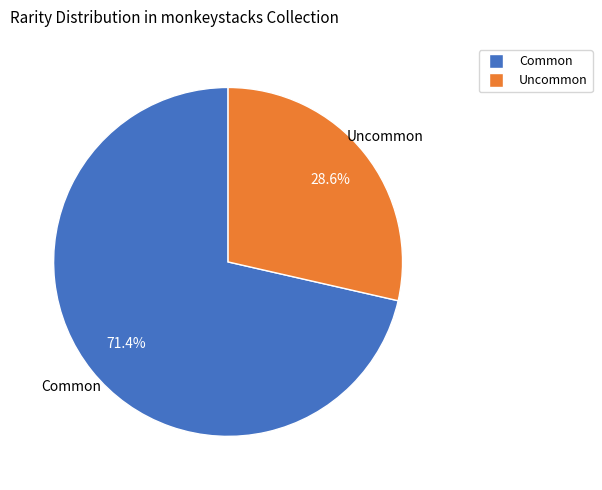

Which category accounts for the majority?

Common